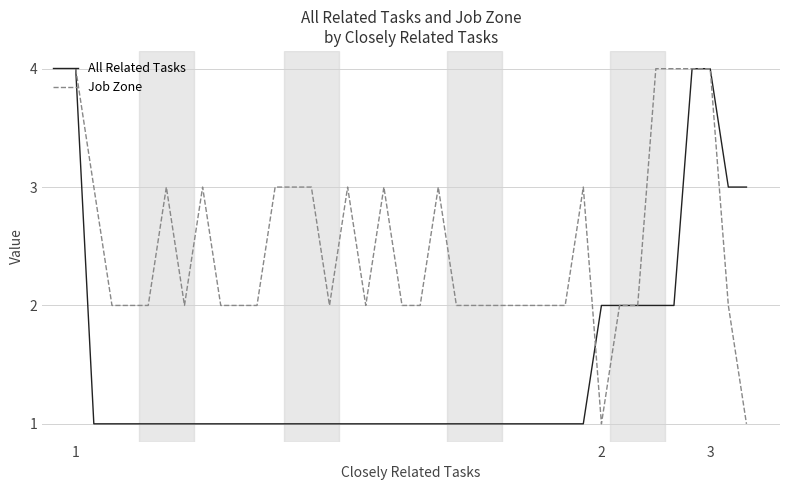

After their last crossing, which series has the higher values: Job Zone or All Related Tasks?

All Related Tasks